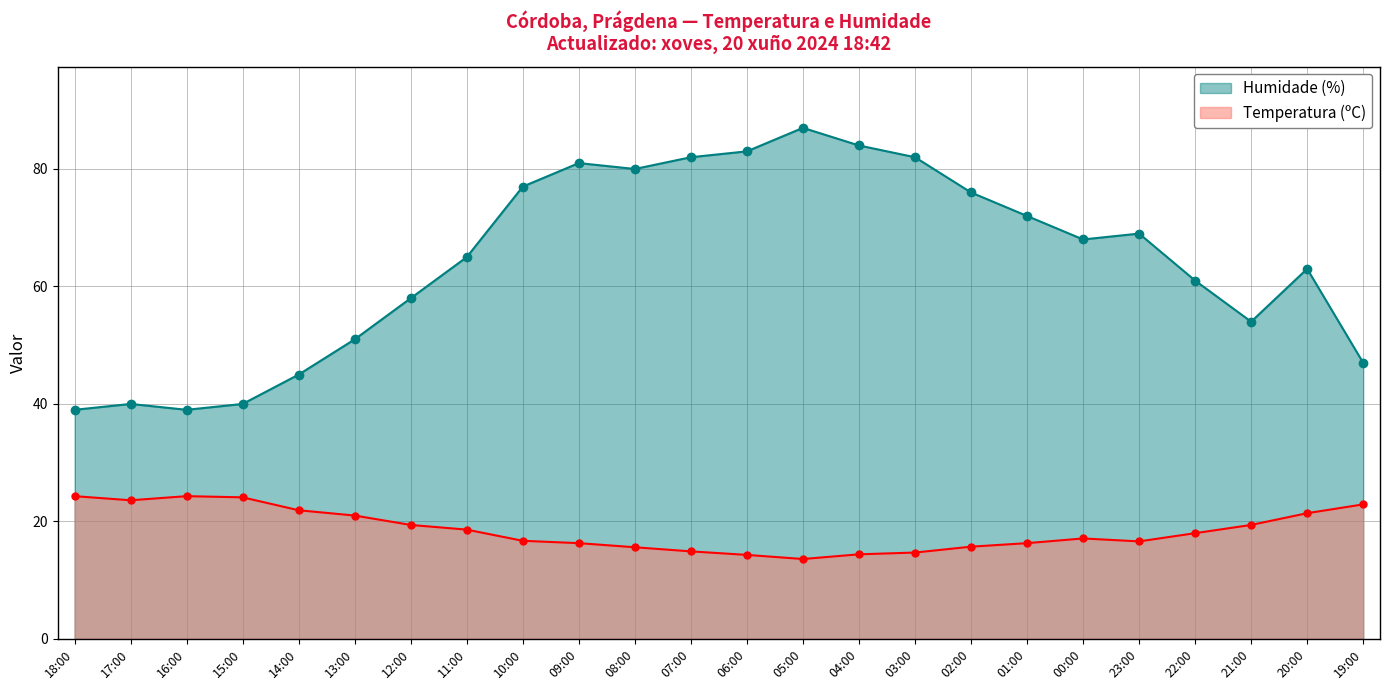

Rank the categories by Temperatura (ºC) value from lowest to highest.

05:00, 06:00, 04:00, 03:00, 07:00, 08:00, 02:00, 09:00, 01:00, 23:00, 10:00, 00:00, 22:00, 11:00, 12:00, 21:00, 13:00, 20:00, 14:00, 19:00, 17:00, 15:00, 18:00, 16:00